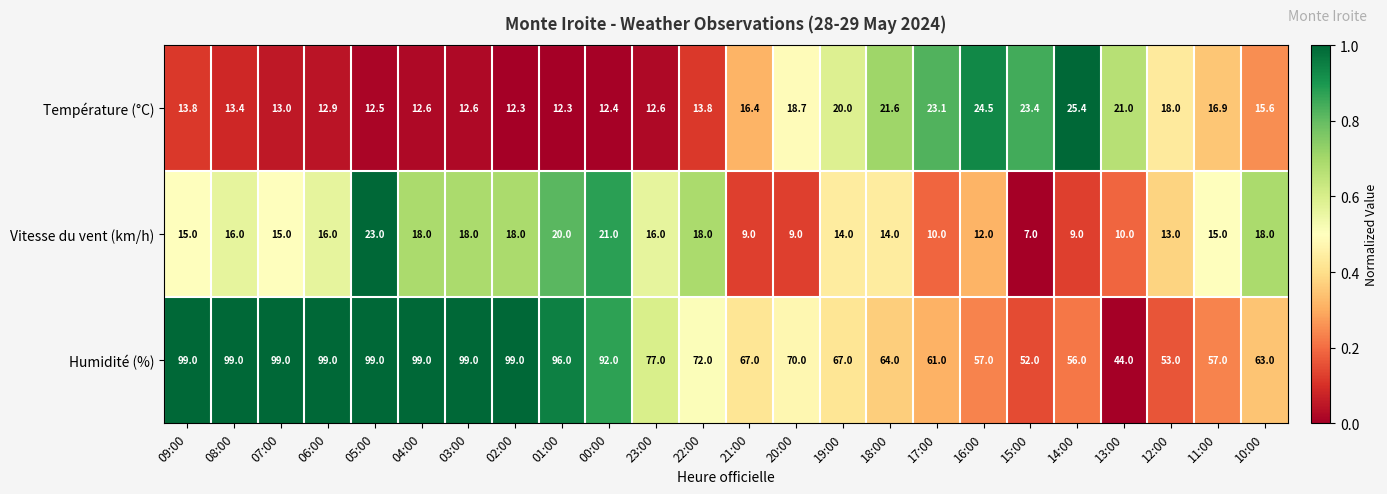

What is the approximate value of Humidité (%) at 06:00?

99.0